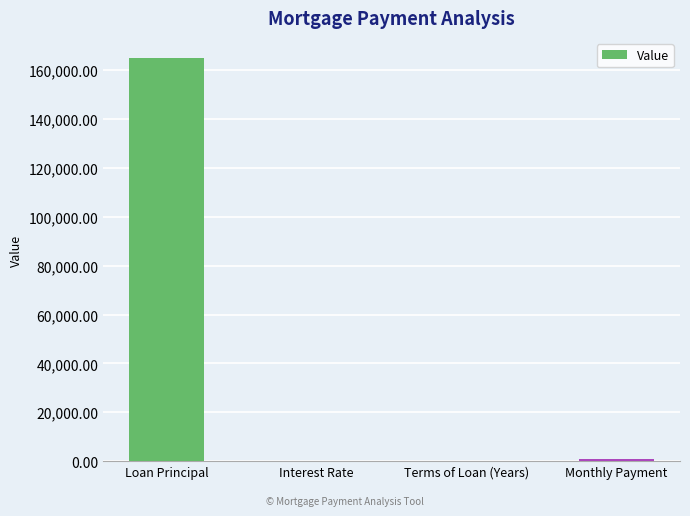

Which category has the highest value across all series?

Loan Principal